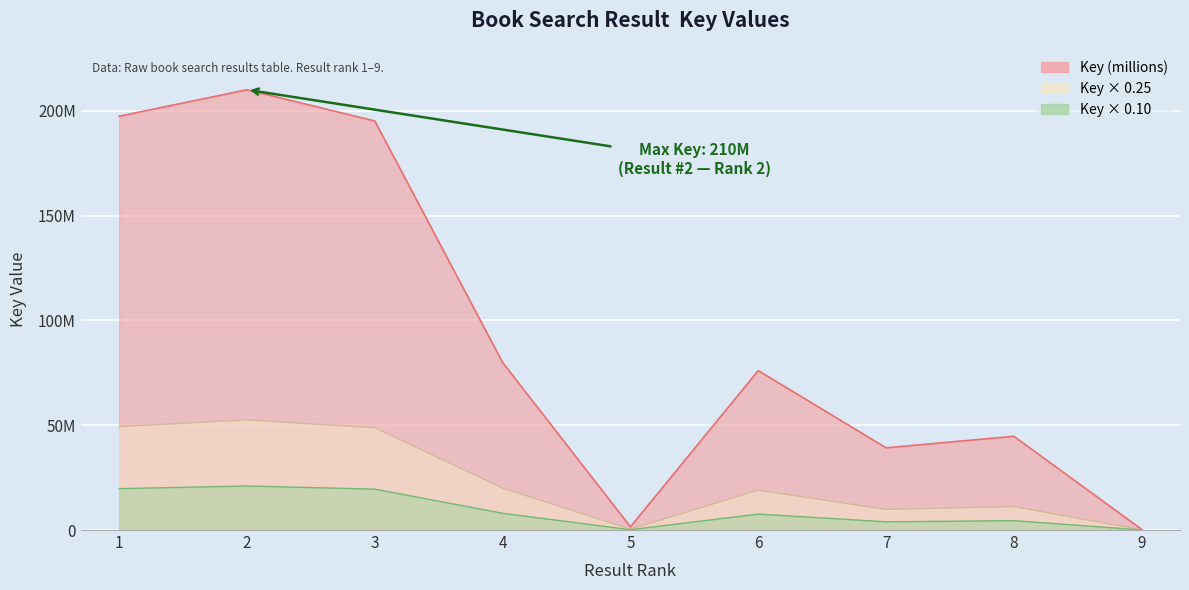

What is the value of the 8th point from the left?

44717569